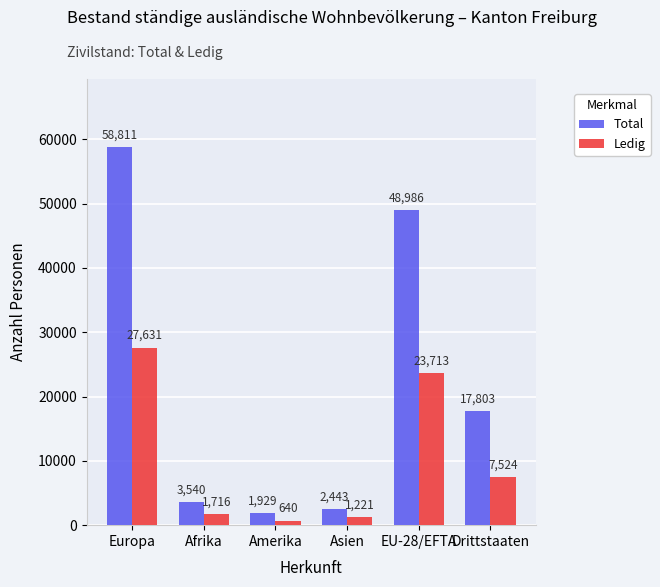

How many bars are there in each group?

2